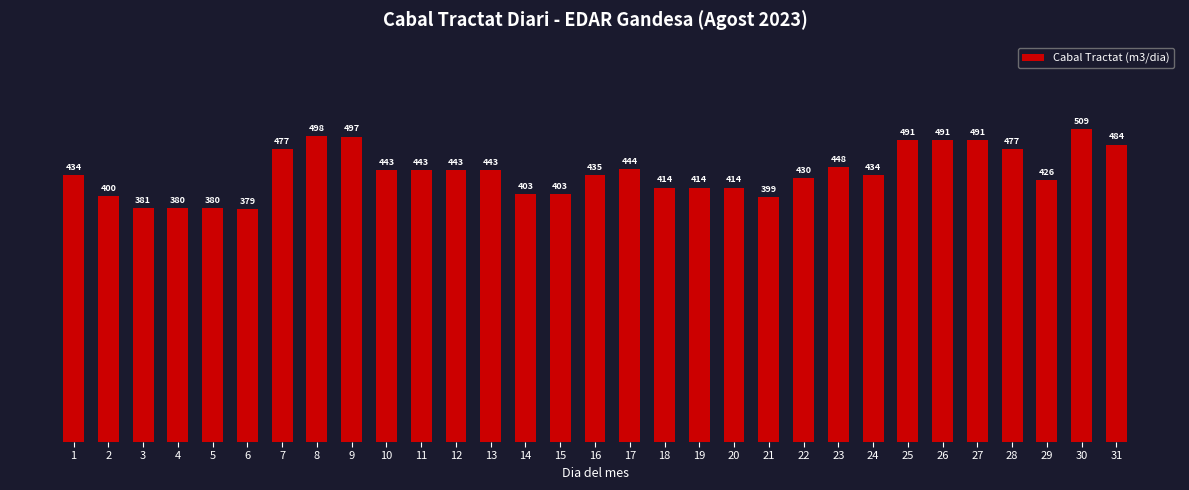

Which label corresponds to the smallest value in the chart?

6